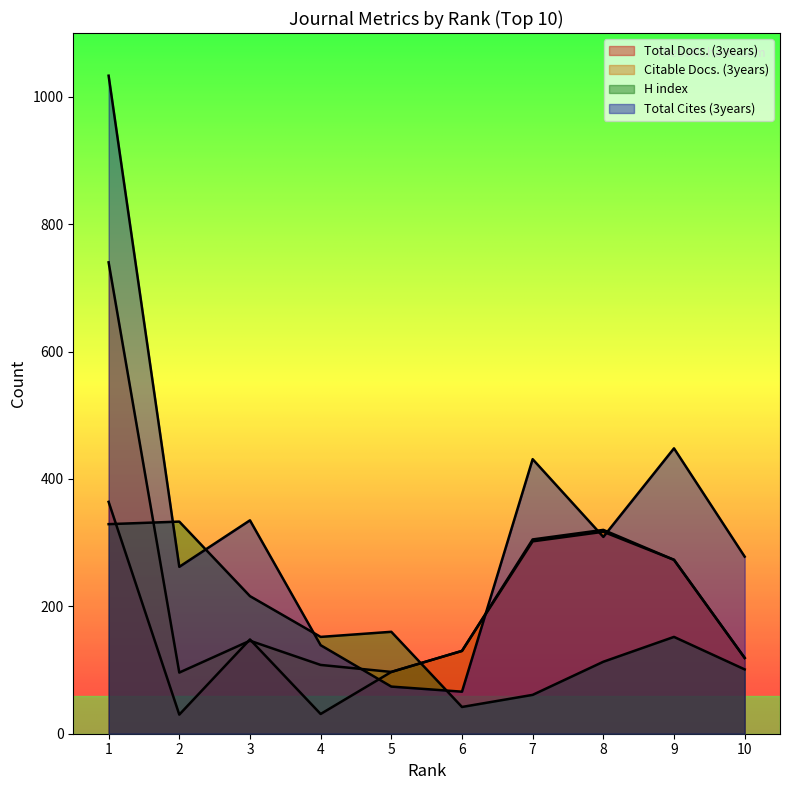

What is the value of the Total Cites (3years) point at the 4th from the left?

139